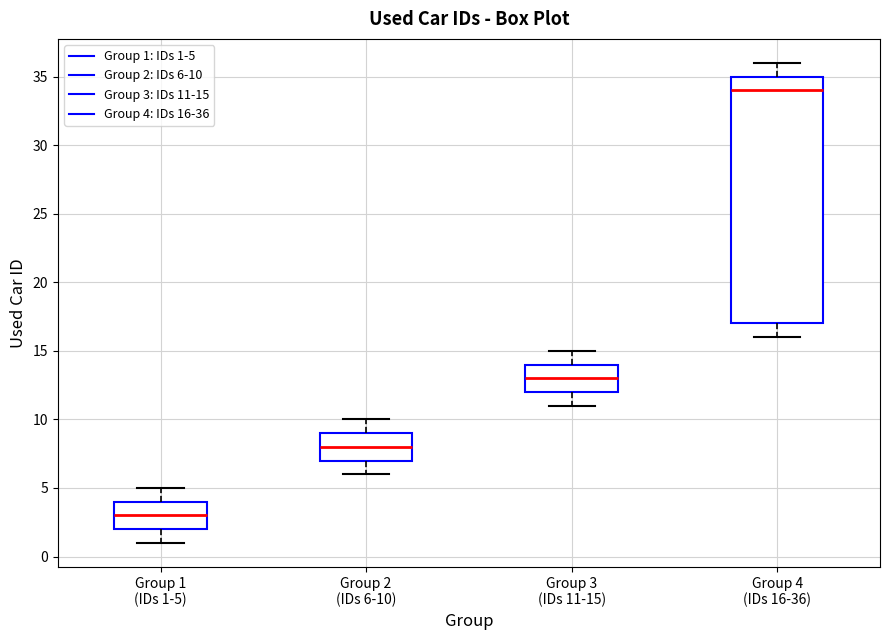

Reading left to right, read every box against the y-axis: the position of its median line, the range the box covers, and the ends of its whiskers. The values are not printed on the chart, so give them approximately, as read against the axis.

Group 1 (IDs 1-5): median 3, box 2 to 4, whiskers 1 to 5
Group 2 (IDs 6-10): median 8, box 7 to 9, whiskers 6 to 10
Group 3 (IDs 11-15): median 13, box 12 to 14, whiskers 11 to 15
Group 4 (IDs 16-36): median 34, box 17 to 35, whiskers 16 to 36